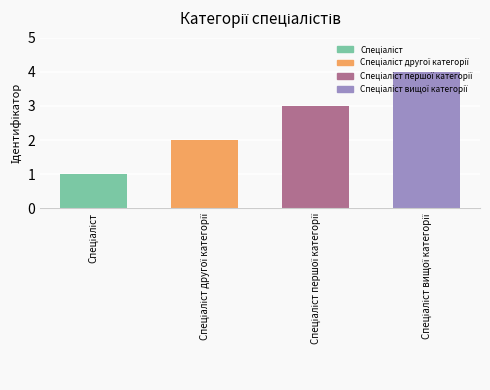

What is the sum of all values?

10